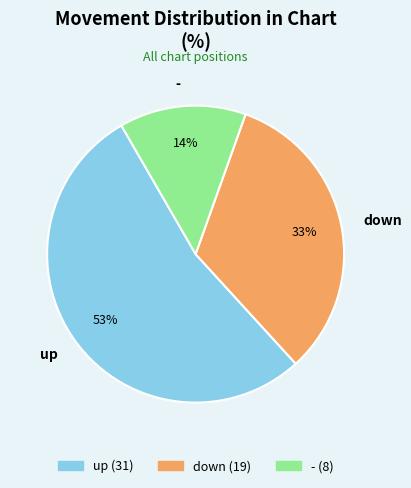

What is the smallest slice in the pie chart?

-